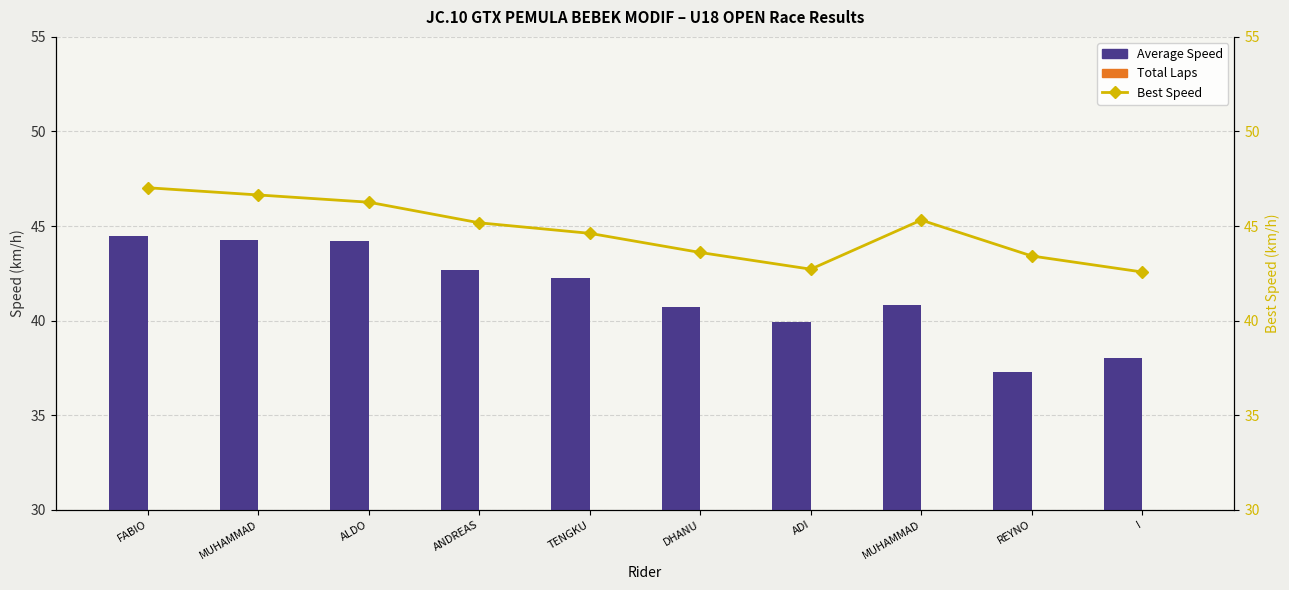

Are the bars grouped side by side (vs. stacked)?

Yes